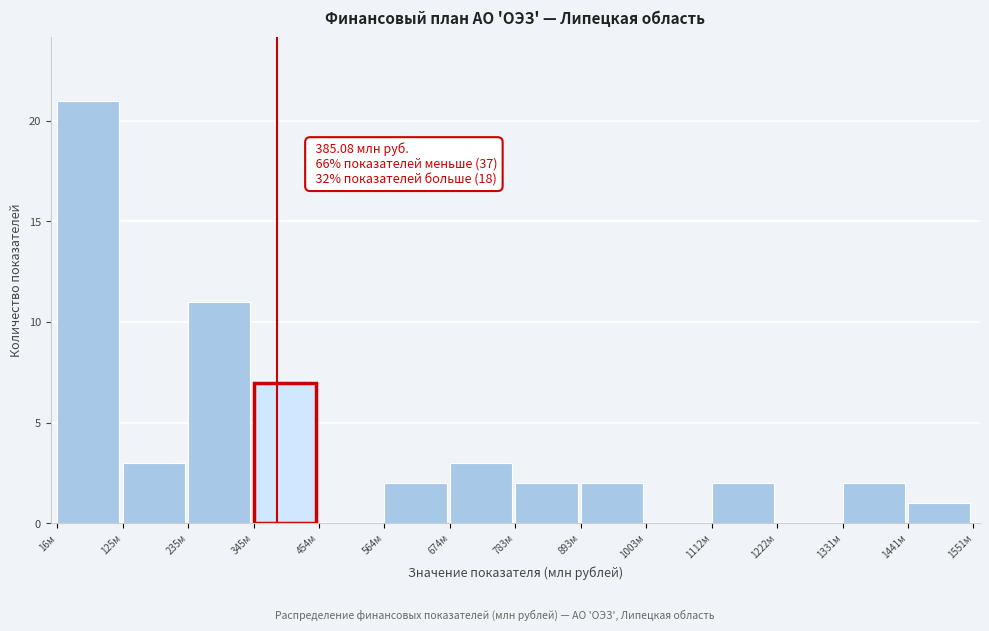

Over which range of the x-axis is the bar tallest?

20 to 120